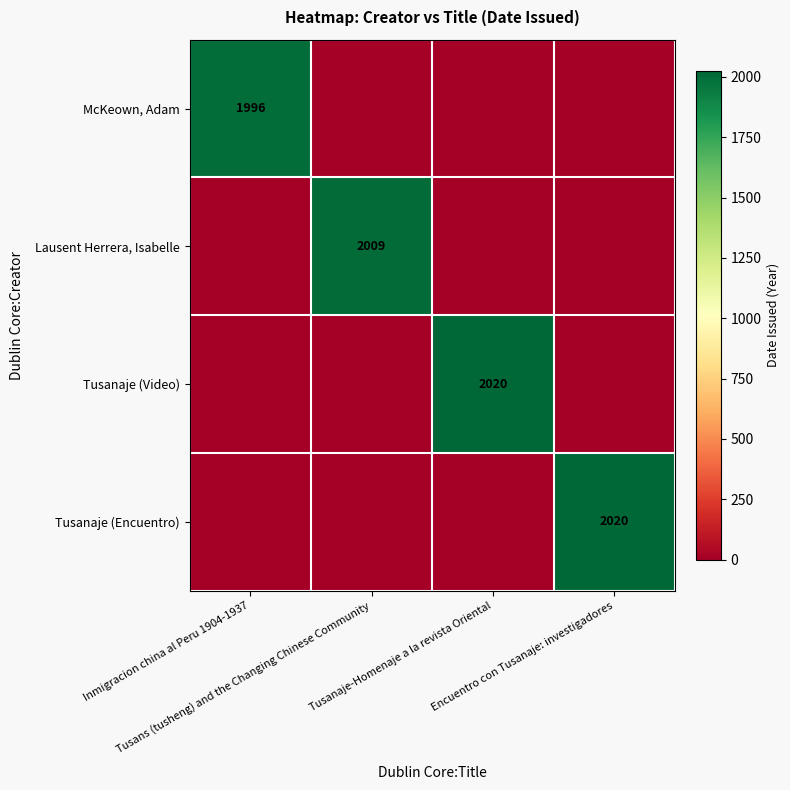

Count the number of data series in this chart.

4